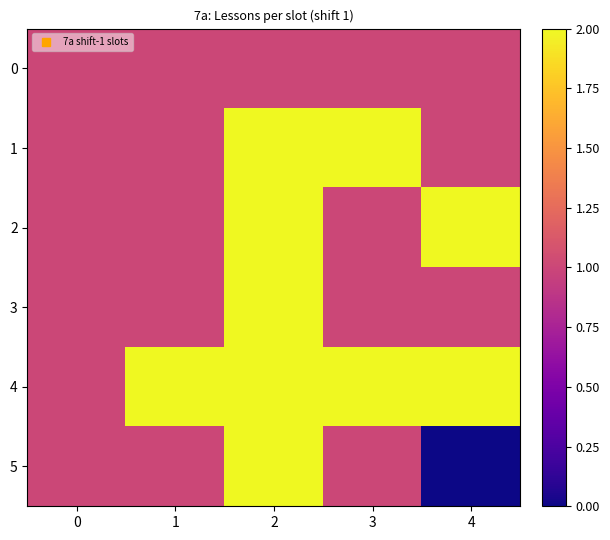

Reading left to right, extract all data points from this chart.

0: 0=1	1=1	2=1	3=1	4=1
1: 0=1	1=1	2=2	3=2	4=1
2: 0=1	1=1	2=2	3=1	4=2
3: 0=1	1=1	2=2	3=1	4=1
4: 0=1	1=2	2=2	3=2	4=2
5: 0=1	1=1	2=2	3=1	4=0